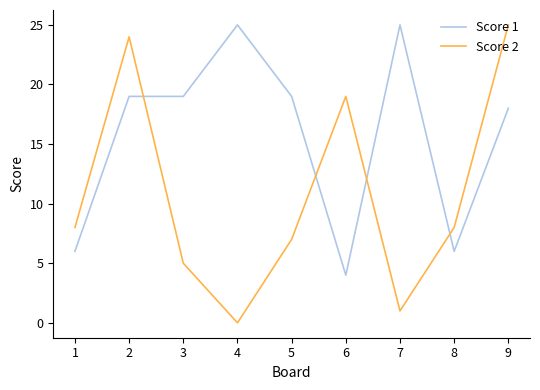

Which category has the lowest value in the Score 2 series?

4